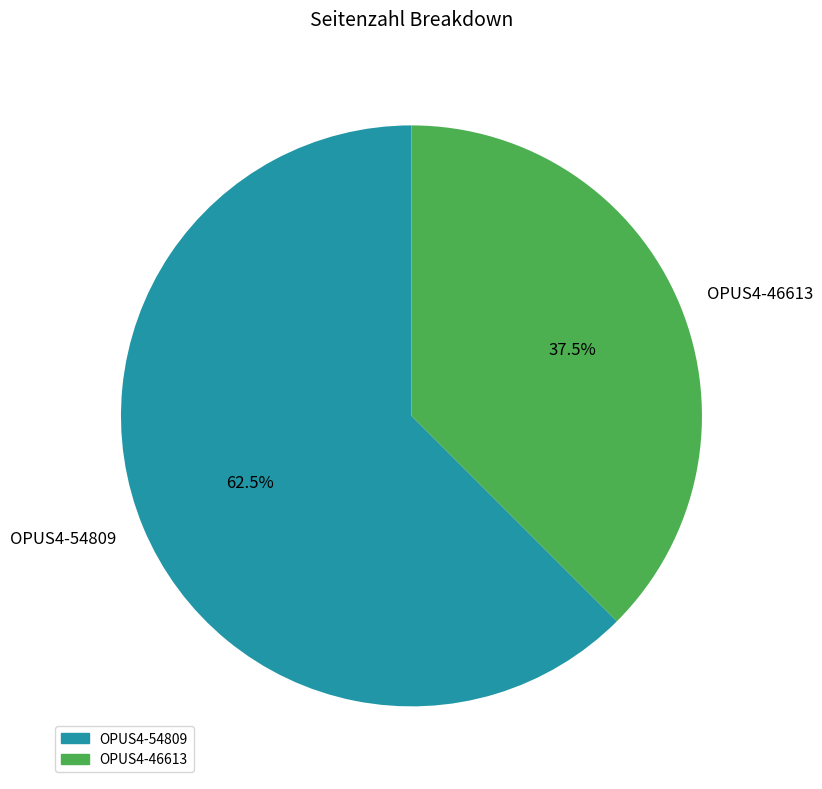

What is the majority slice?

OPUS4-54809